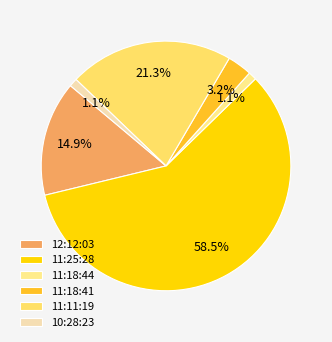

Which category has the smallest portion of the pie?

11:18:44